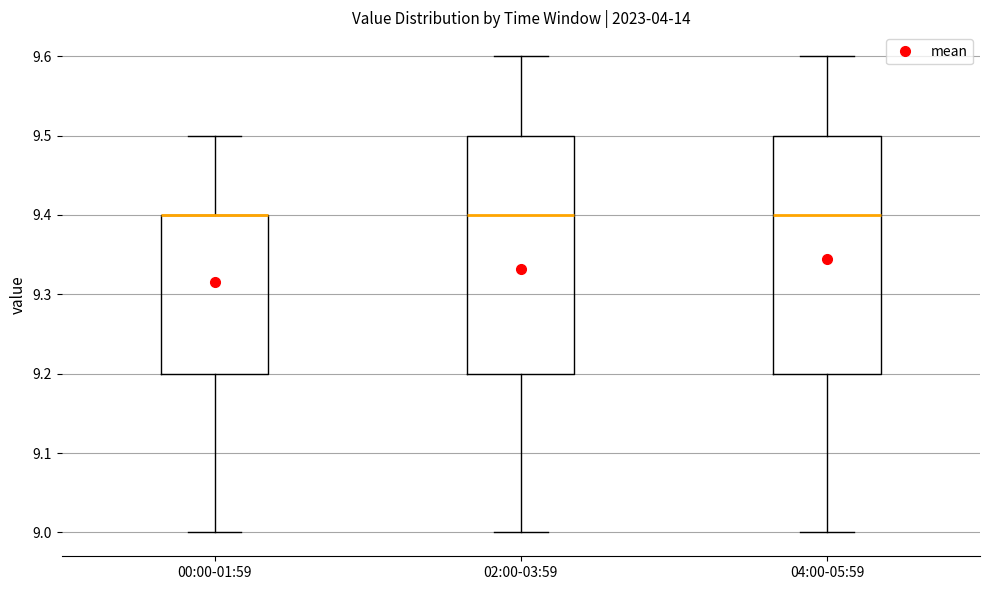

Where is the upper edge of the box for 02:00-03:59 on the y-axis? The values are not printed on the chart, so give them approximately, as read against the axis.

9.5